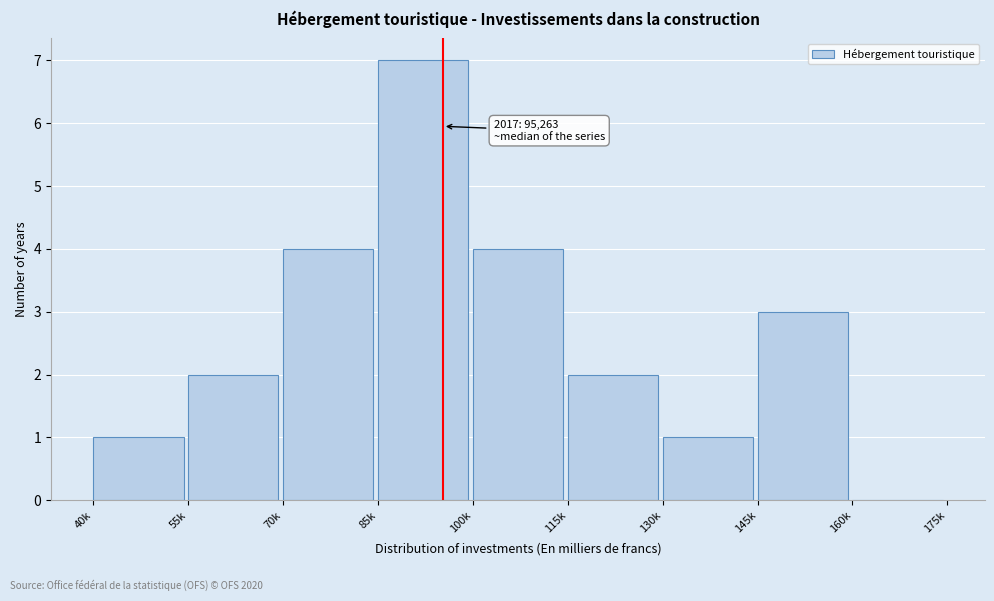

Reading right to left, extract all data points from this chart.

160k=0	145k=3	130k=1	115k=2	100k=4	85k=7	70k=4	55k=2	40k=1